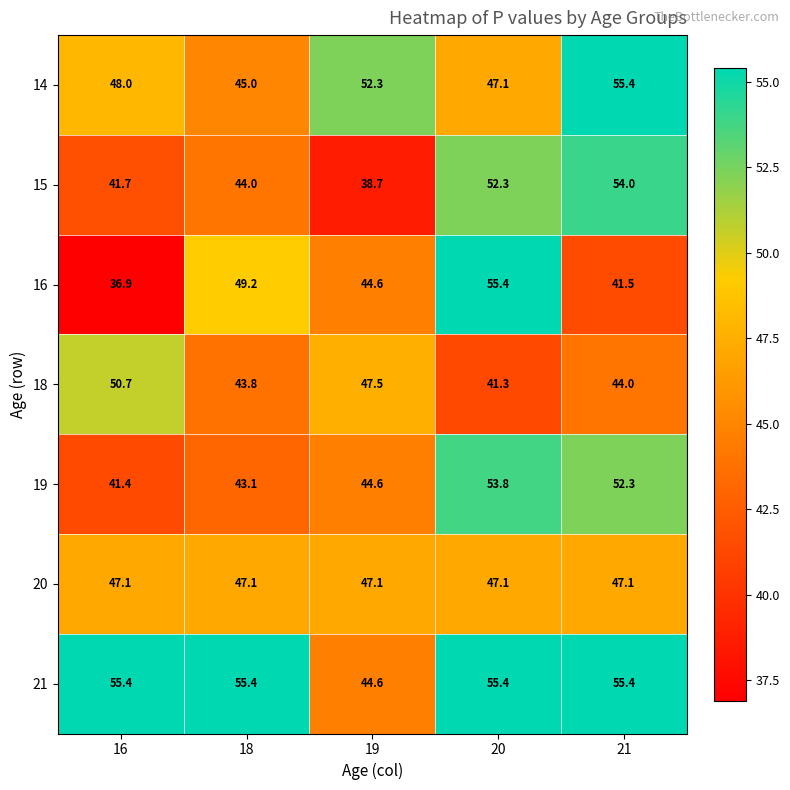

What is the minimum value shown in the chart?

36.9